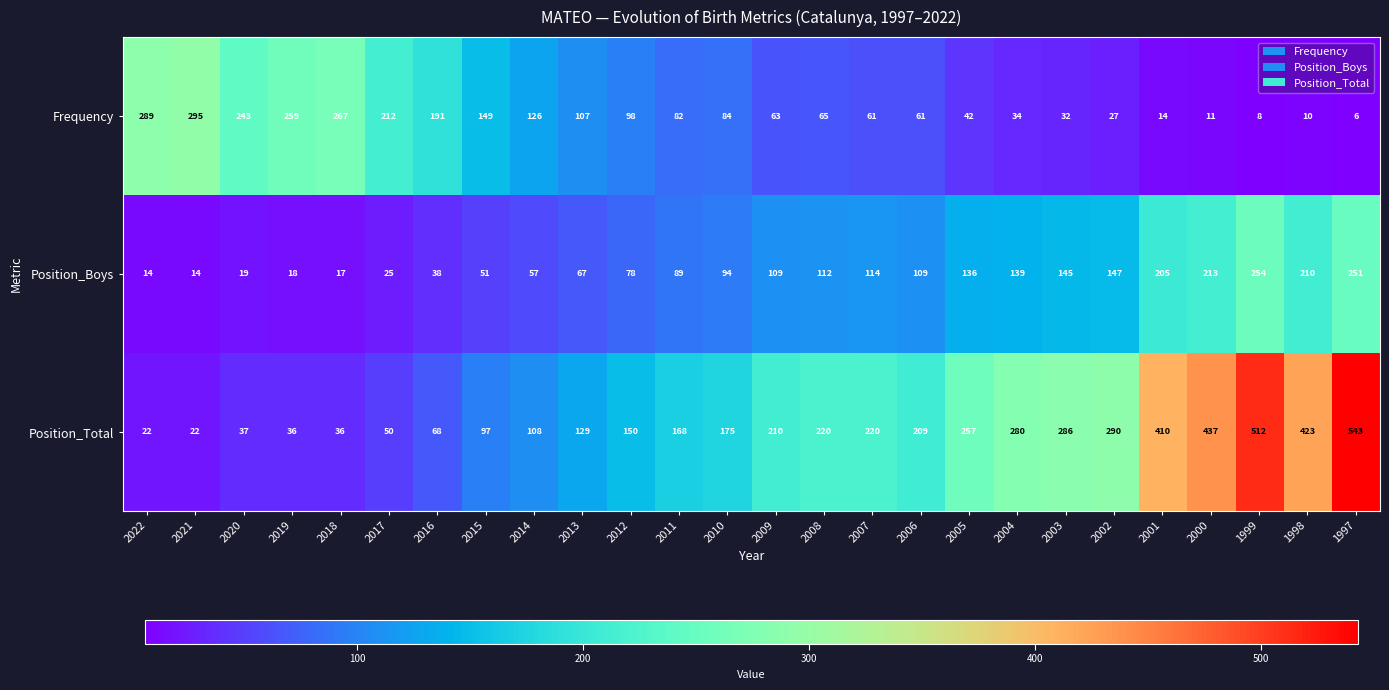

True or false: Position_Boys has a value of 27 at 2018.

False